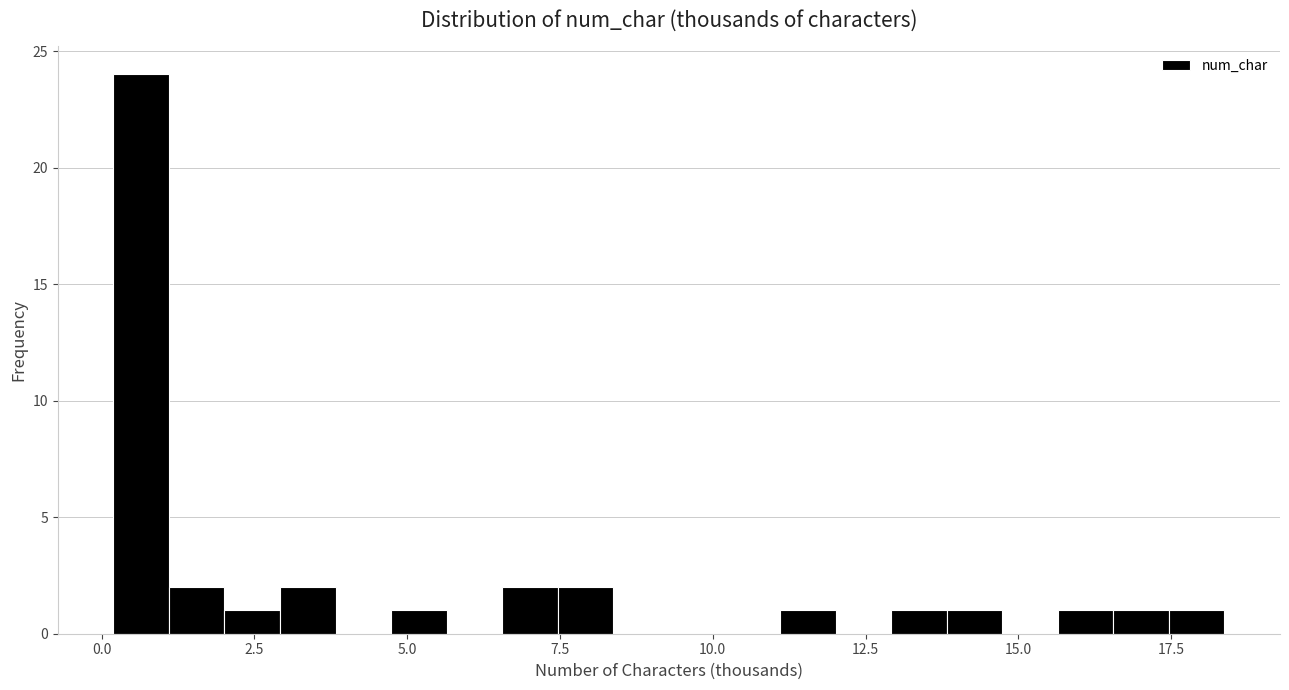

Around what value on the x-axis is the tallest bar? Give the approximate position of its centre, as read against the axis.

0.5